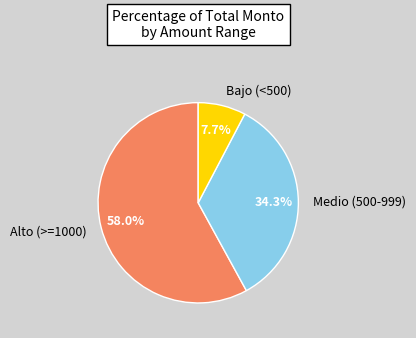

Between Medio (500-999) and Bajo (<500), which is larger?

Medio (500-999)